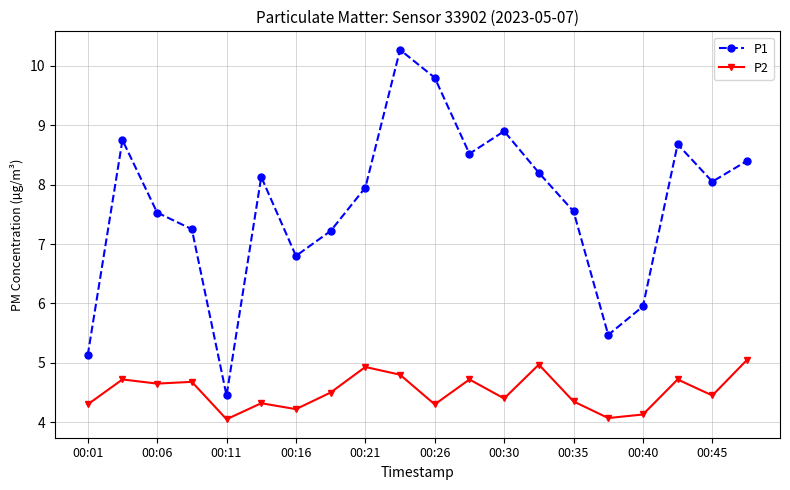

What are all the series names shown in the legend?

P1, P2